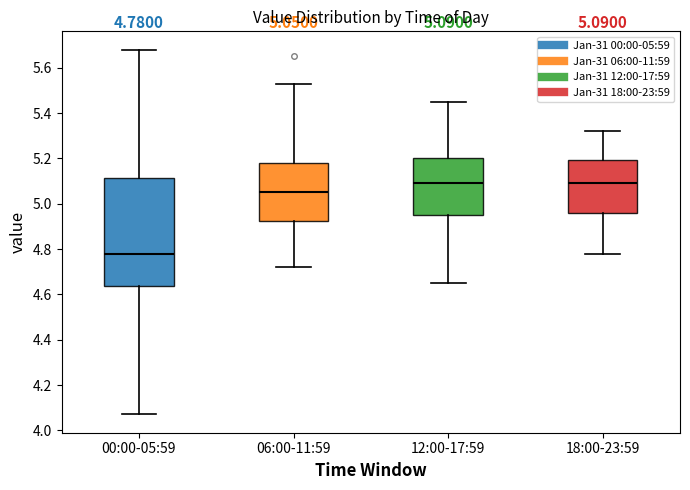

Which box is the tallest, from its lower edge to its upper edge?

00:00-05:59